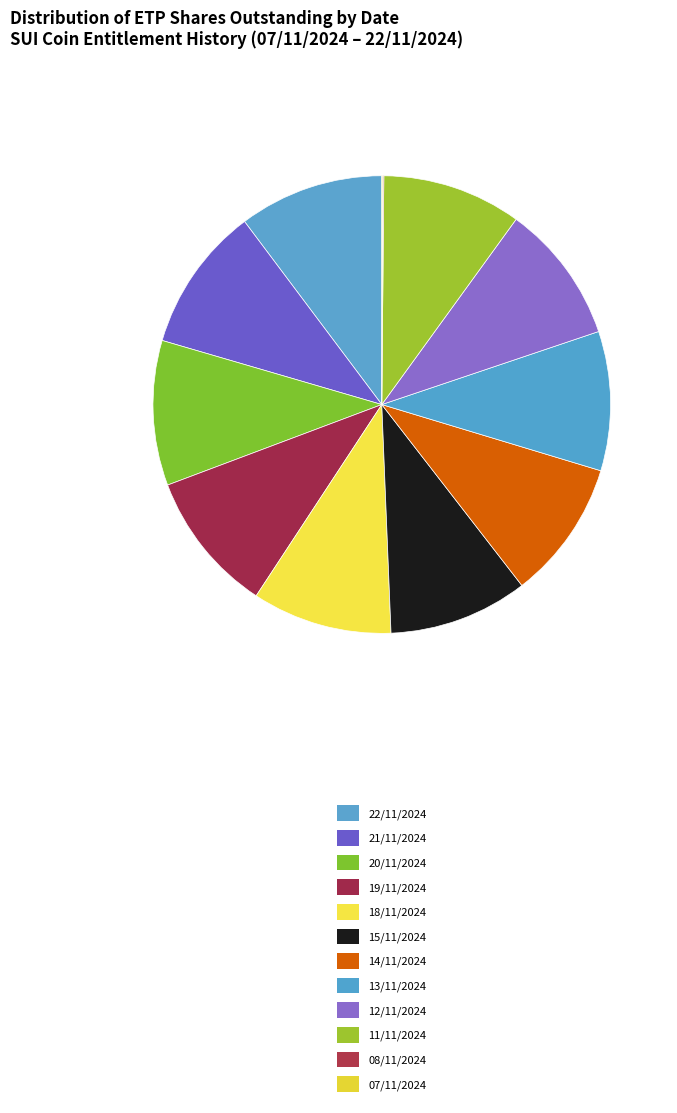

Is it true that 19/11/2024 is 20% of the pie?

False